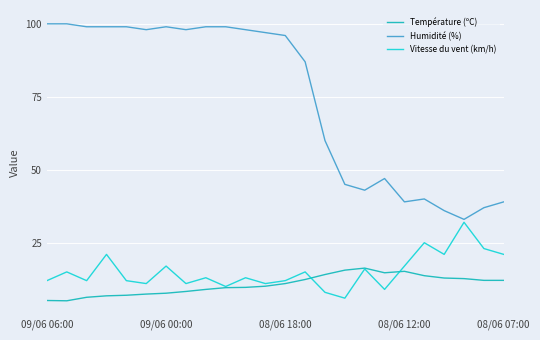

Which series has the largest total across all categories?

Humidité (%)